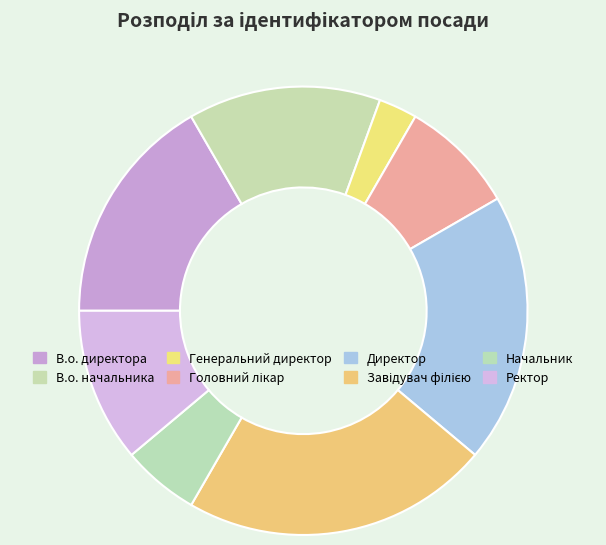

What is the change in value from Головний лікар to Завідувач філією?

+5